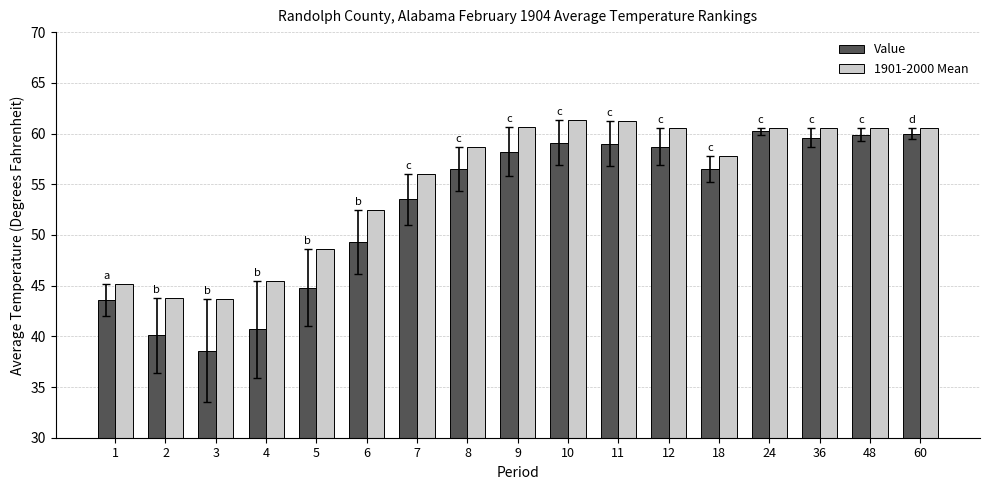

What is the value of the Value bar at the 9th from the left?

58.2